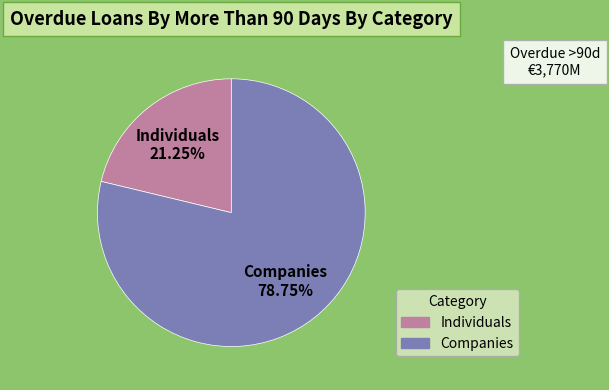

How many segments does this pie chart have?

2